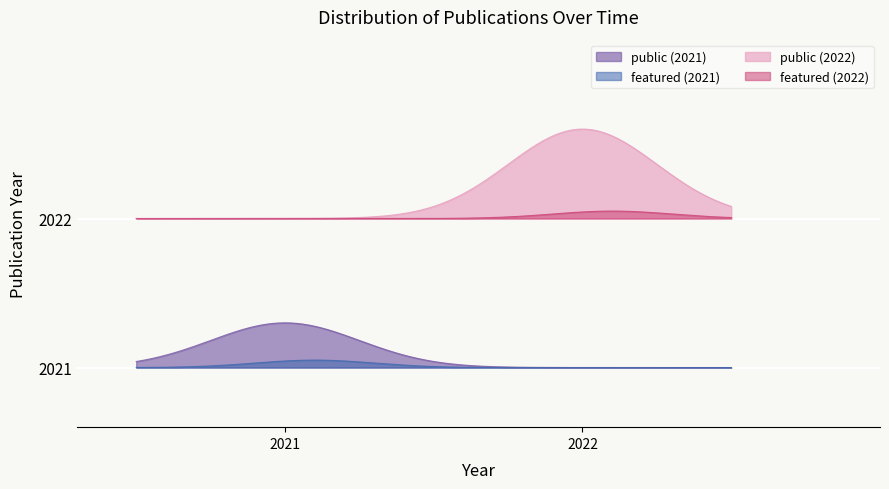

What are all the series names shown in the legend?

public (2021), featured (2021), public (2022), featured (2022)